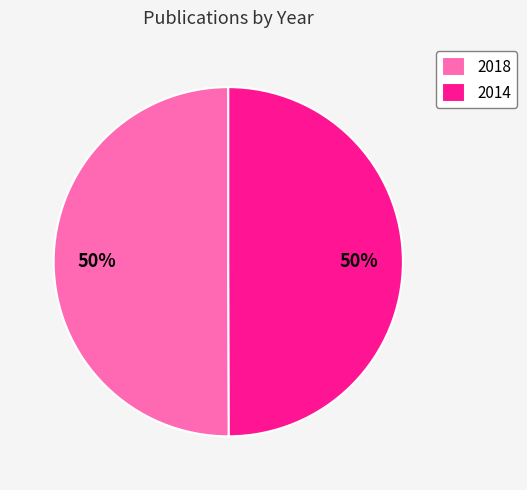

Do 2018 and 2014 together represent more than half of the pie?

Yes